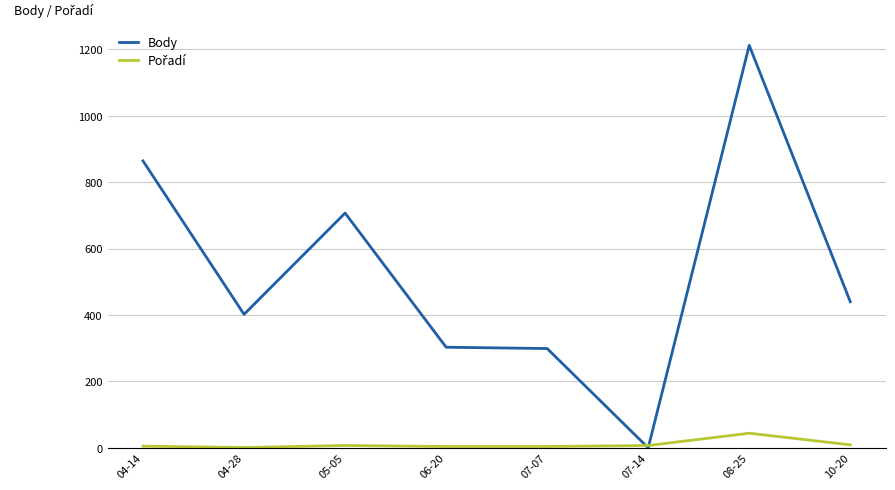

At which category is the sum across all series the highest?

08-25